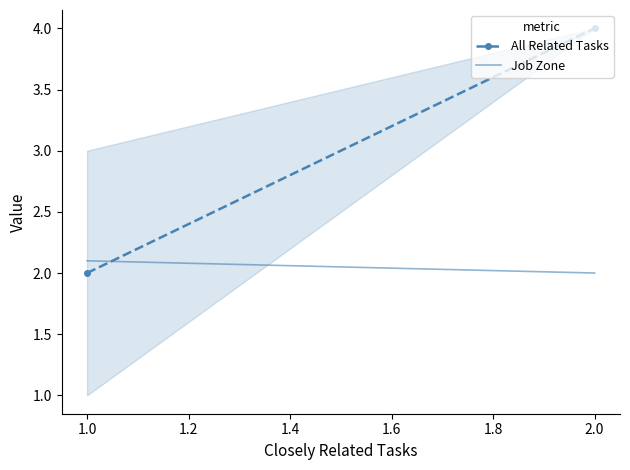

At 1.0, list the series in order from largest to smallest.

Job Zone, All Related Tasks